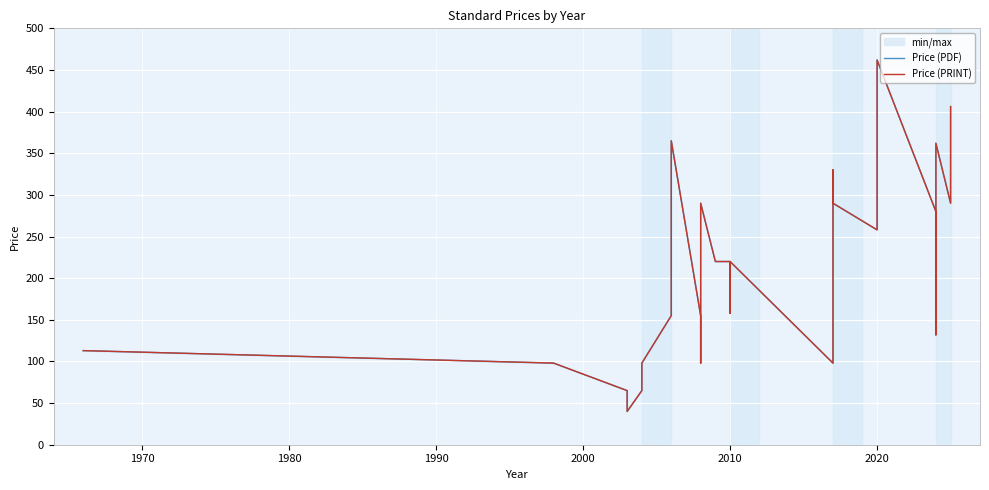

True or false: Price (PRINT) has more than 1 points higher than both neighbors.

True